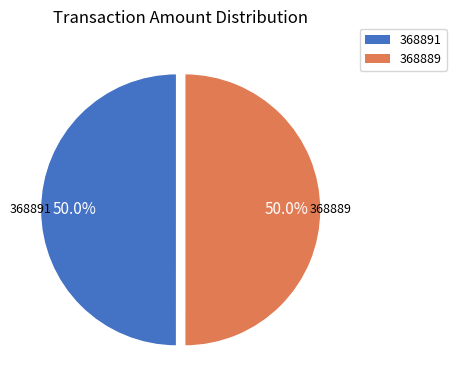

Is the sum of 368889 and 368891 greater than half?

Yes